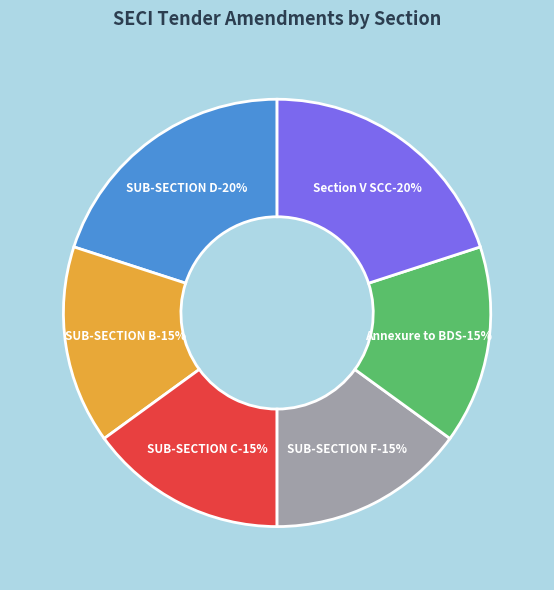

Rank the categories by value from lowest to highest.

SECTION - VII SUB-SECTION B, SECTION - VII SUB-SECTION C, SECTION - VII SUB-SECTION F, Annexure to BDS - QR, SECTION - VII SUB-SECTION D, Section V Special Conditions